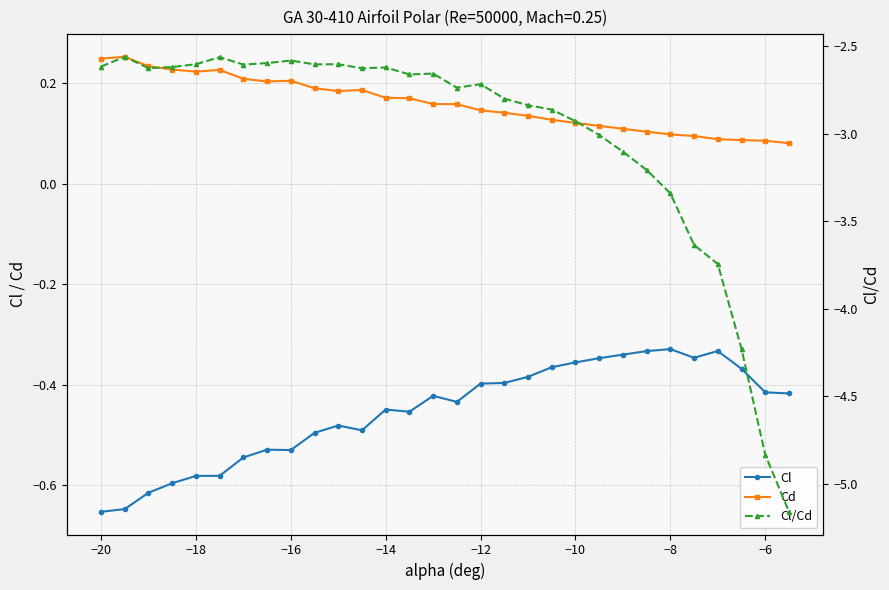

What is the value of the Cl point at the 25th from the left?

-0.3